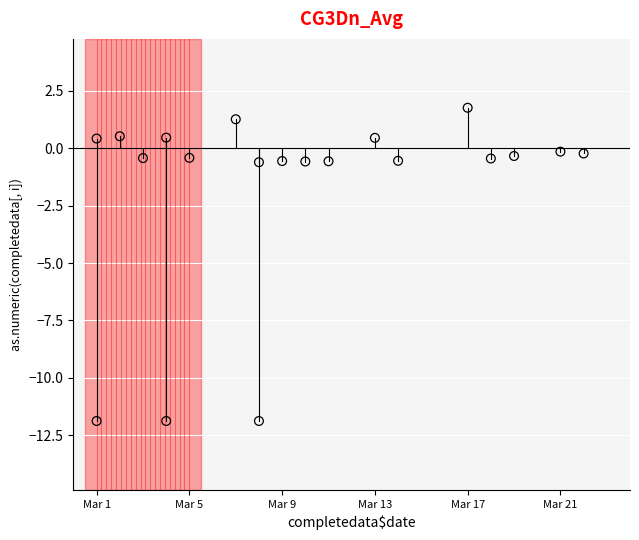

What is the range of Y values (max minus min)?

13.6